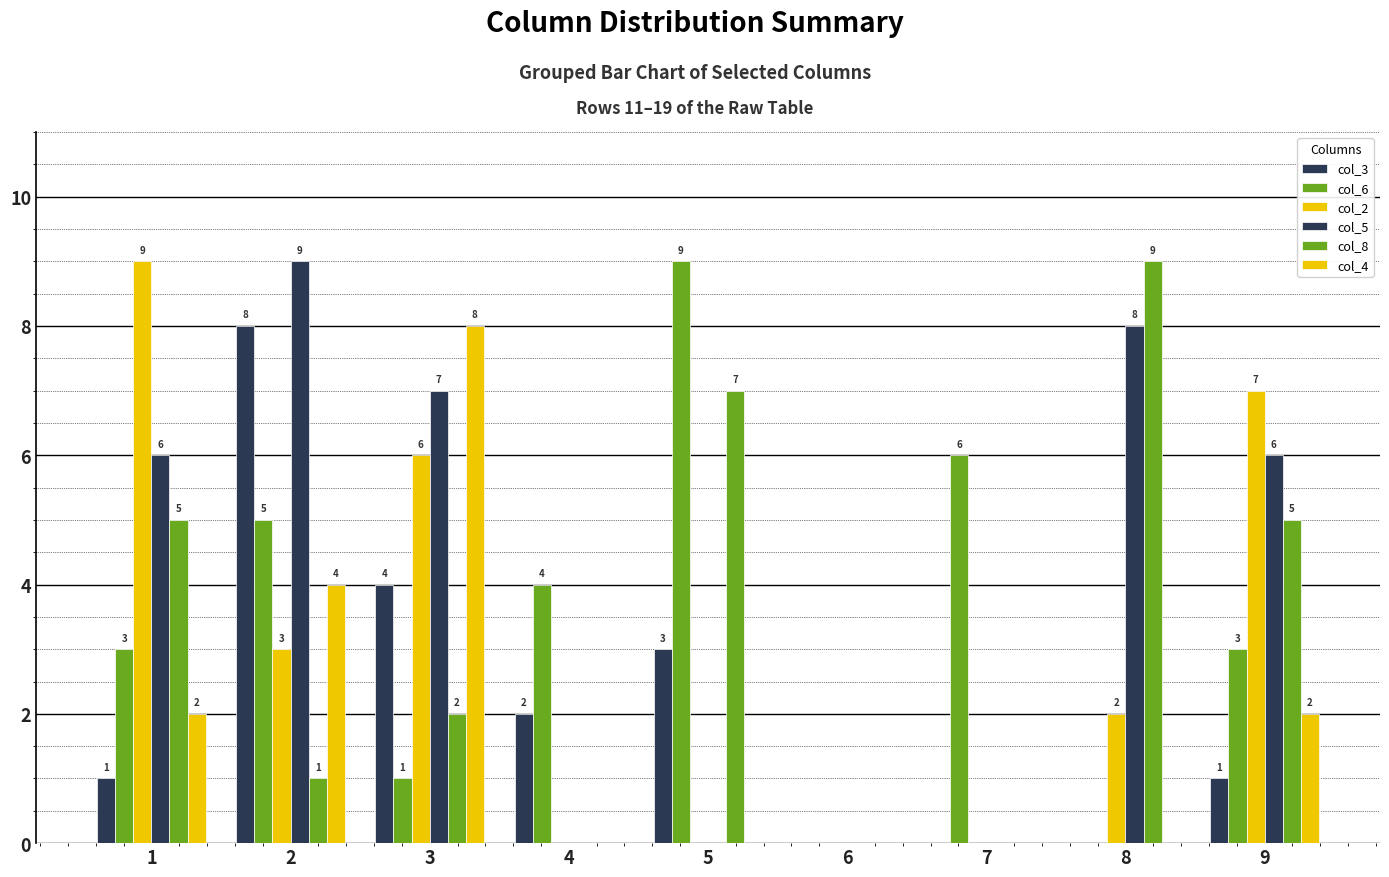

Which series has the widest spread of values?

col_6